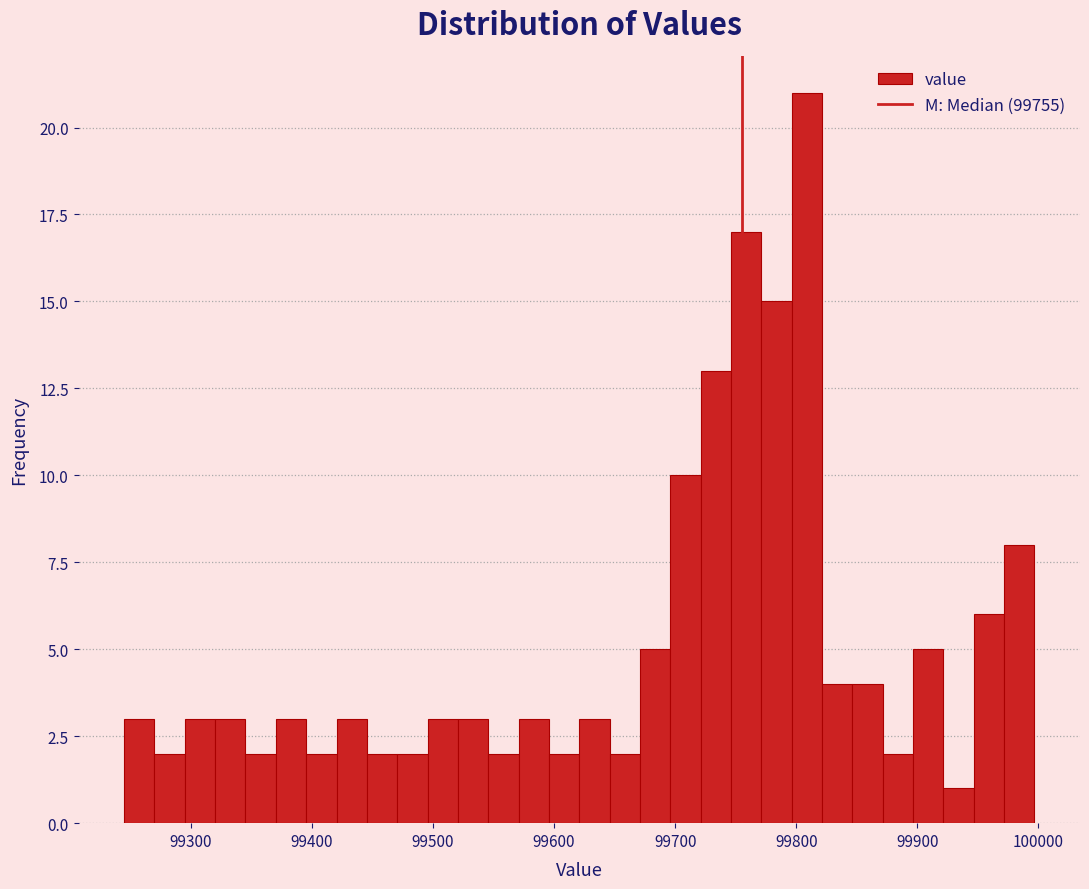

Read against the x-axis, roughly where is the centre of the tallest bar?

99810